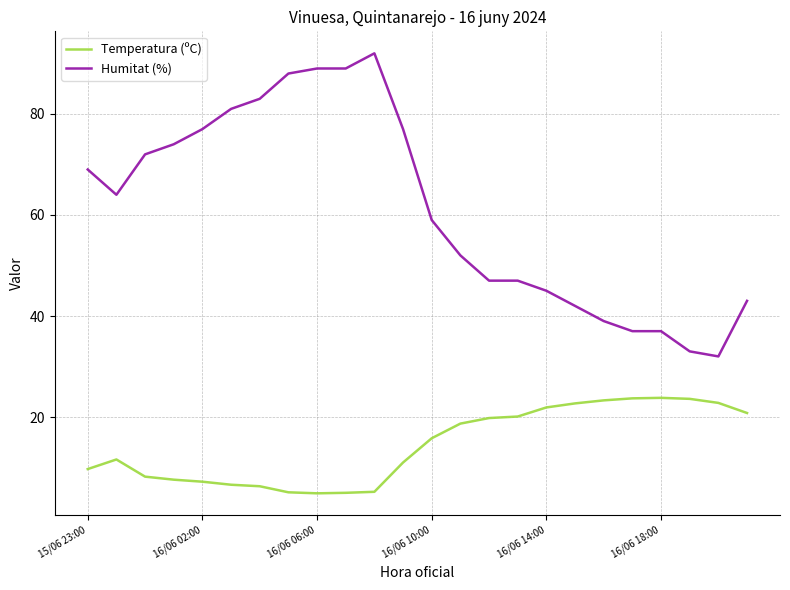

Which series has the largest range (max minus min)?

Humitat (%)